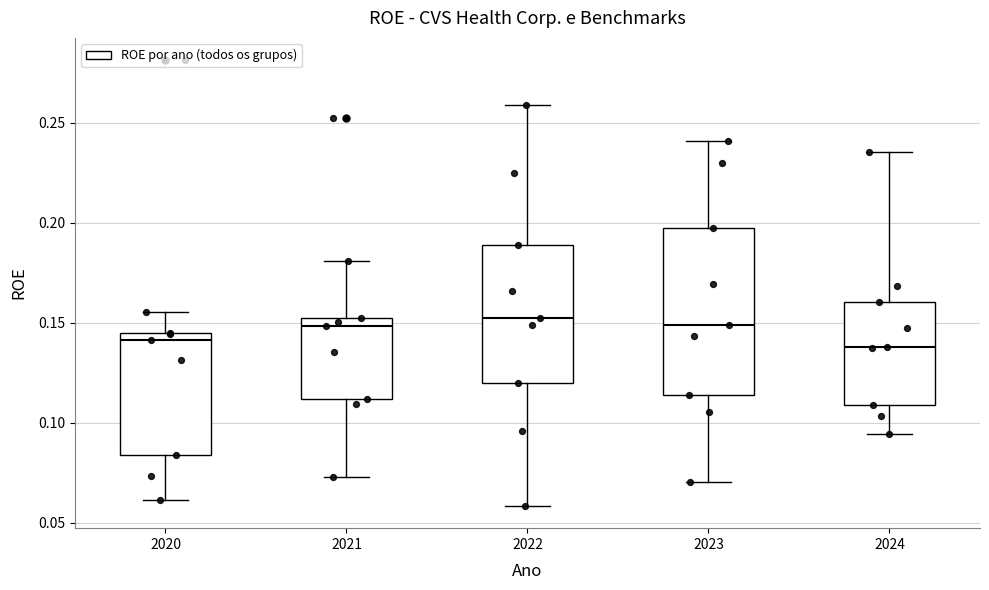

Where does the upper whisker of the box at x = 2021 end on the y-axis? The values are not printed on the chart, so give them approximately, as read against the axis.

0.180